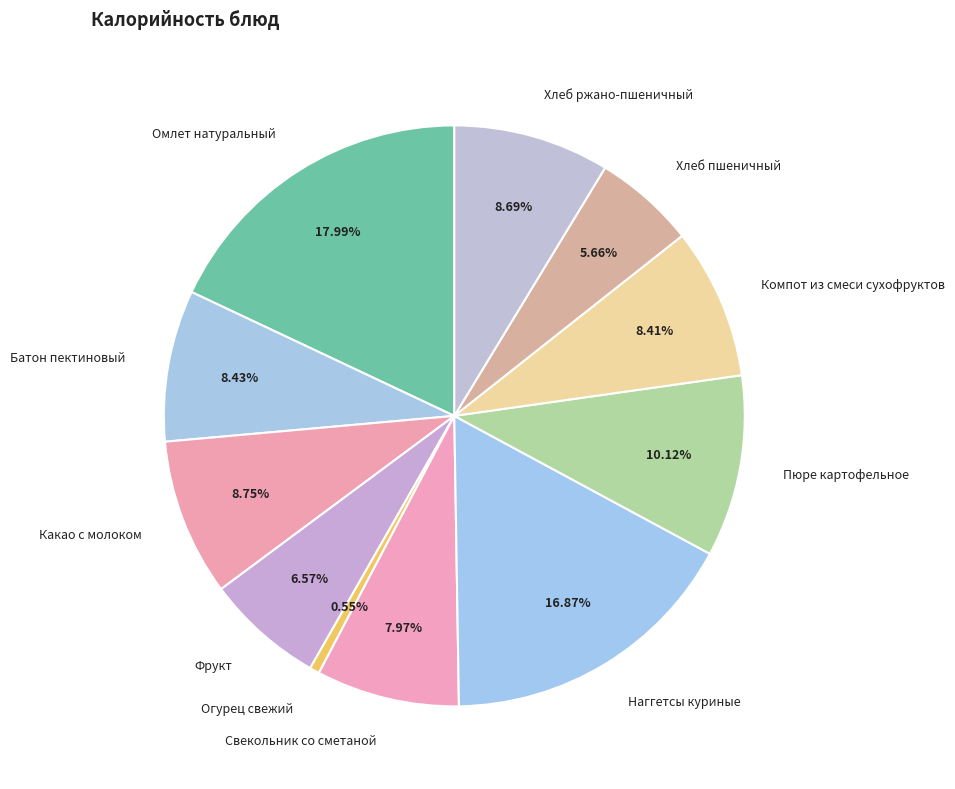

Which category has the biggest portion of the pie?

Омлет натуральный